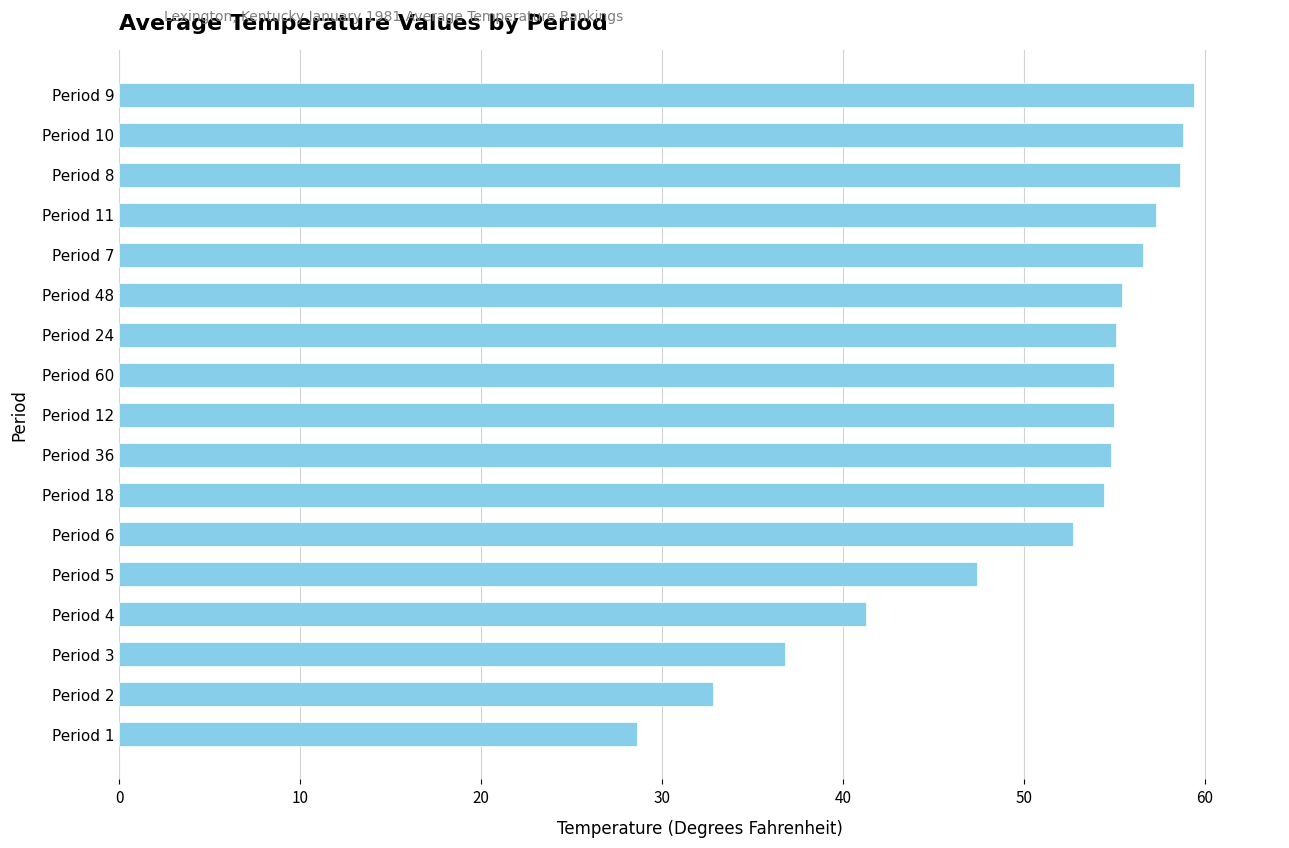

How many distinct data groups are displayed?

1